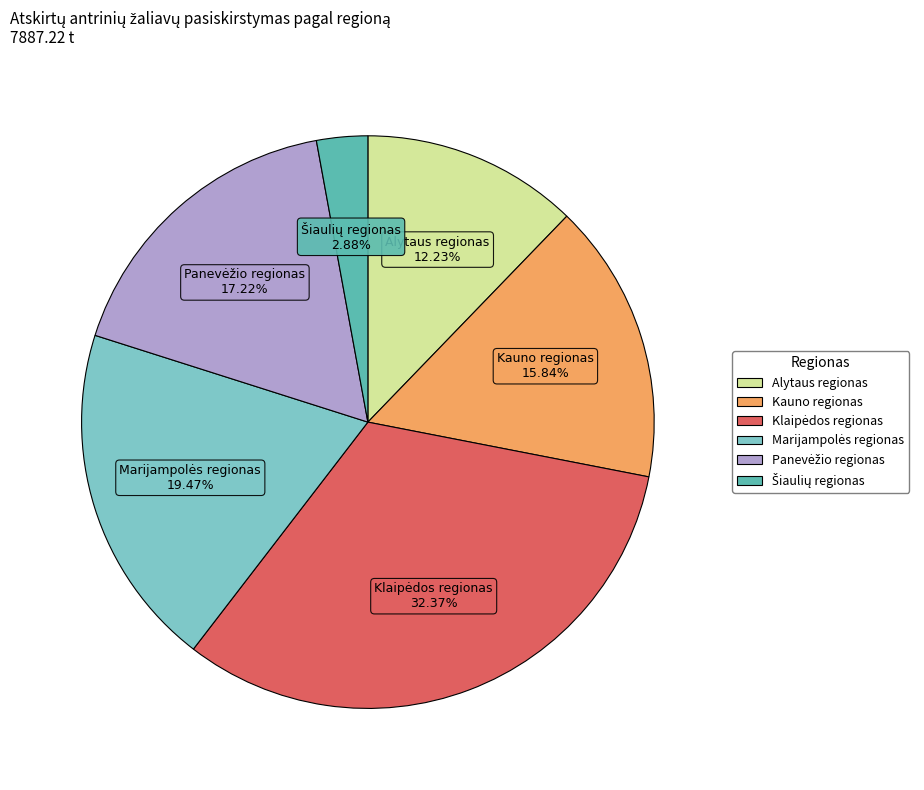

Does Alytaus regionas represent more than half of the total?

No